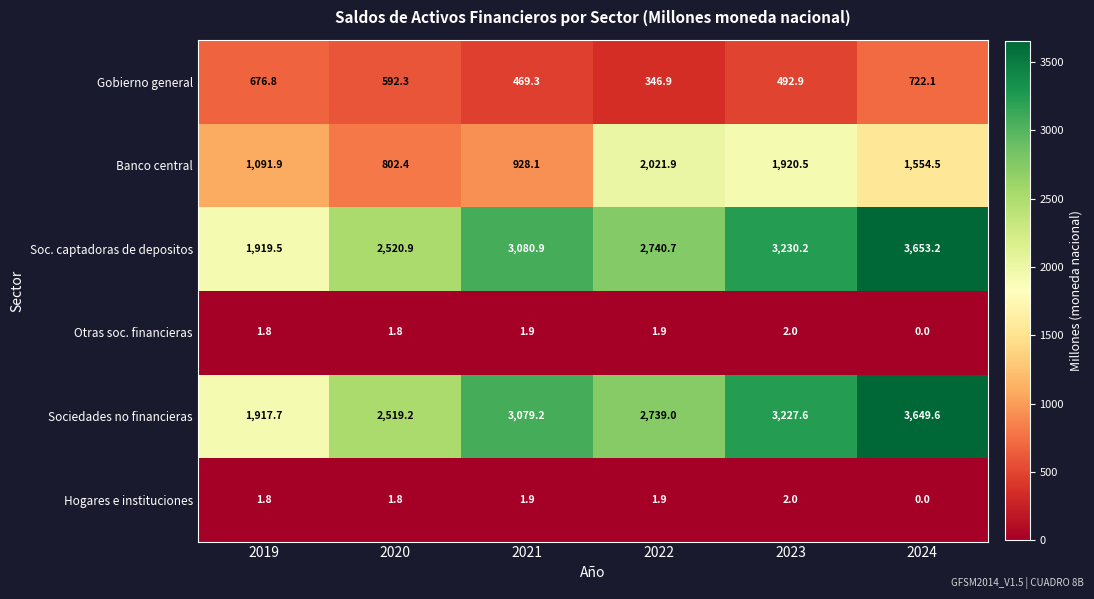

How many data points in Otras soc. financieras are above 1?

5